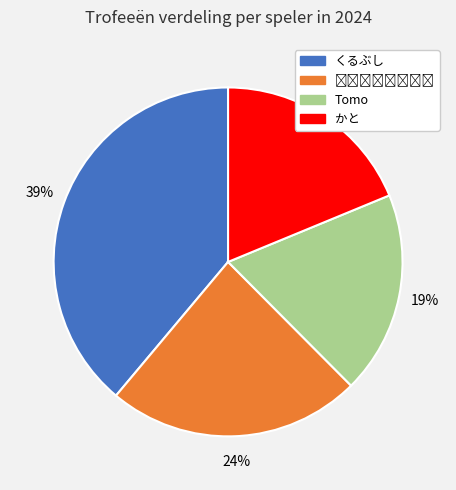

Is there a majority slice in this chart?

No